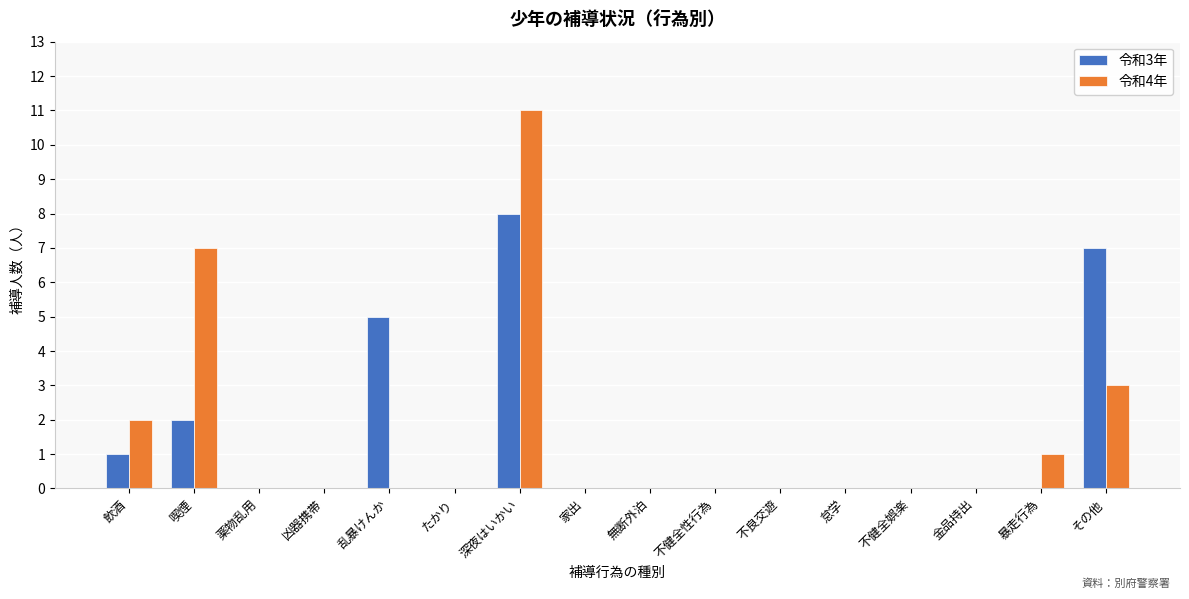

Which category has the highest value across all series?

深夜はいかい